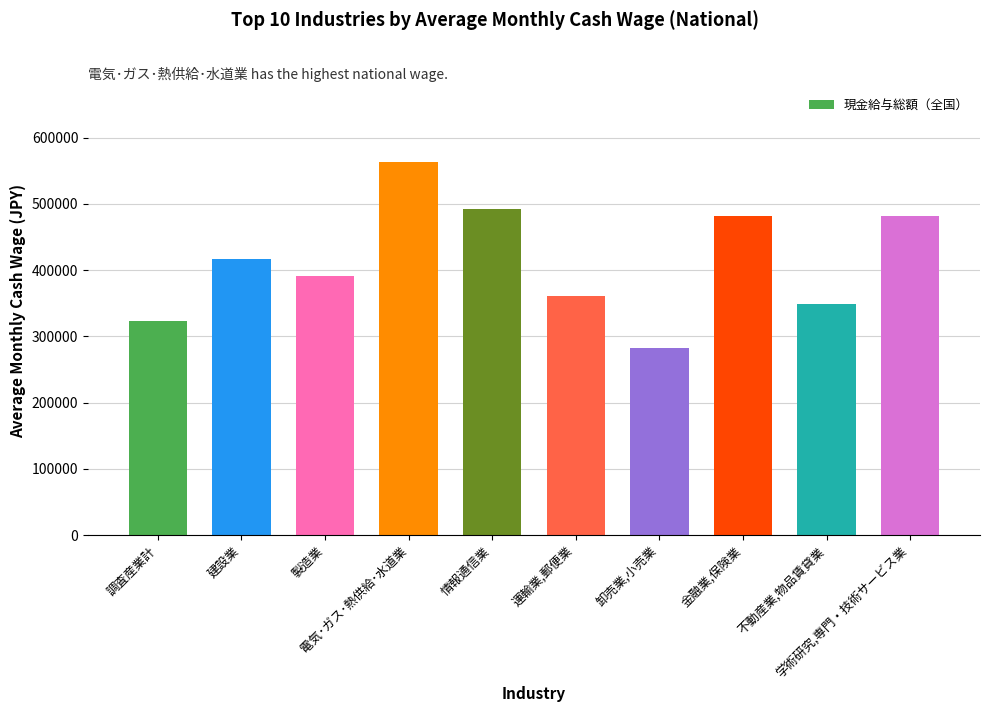

What is the difference between the maximum and minimum values?

280784